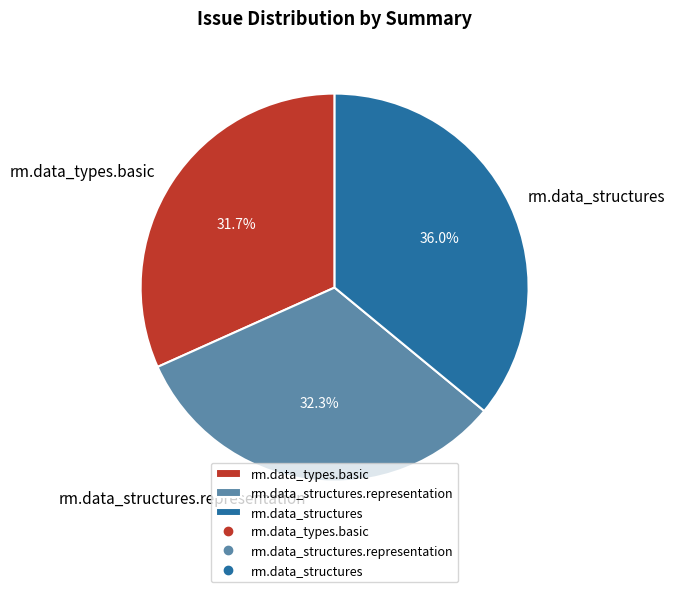

Count the number of slices in the pie.

3